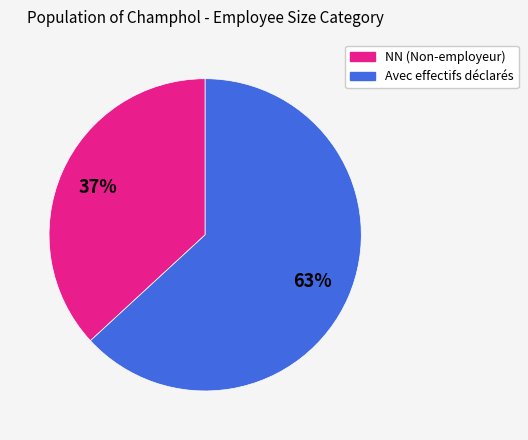

Does any single category account for the majority?

Yes